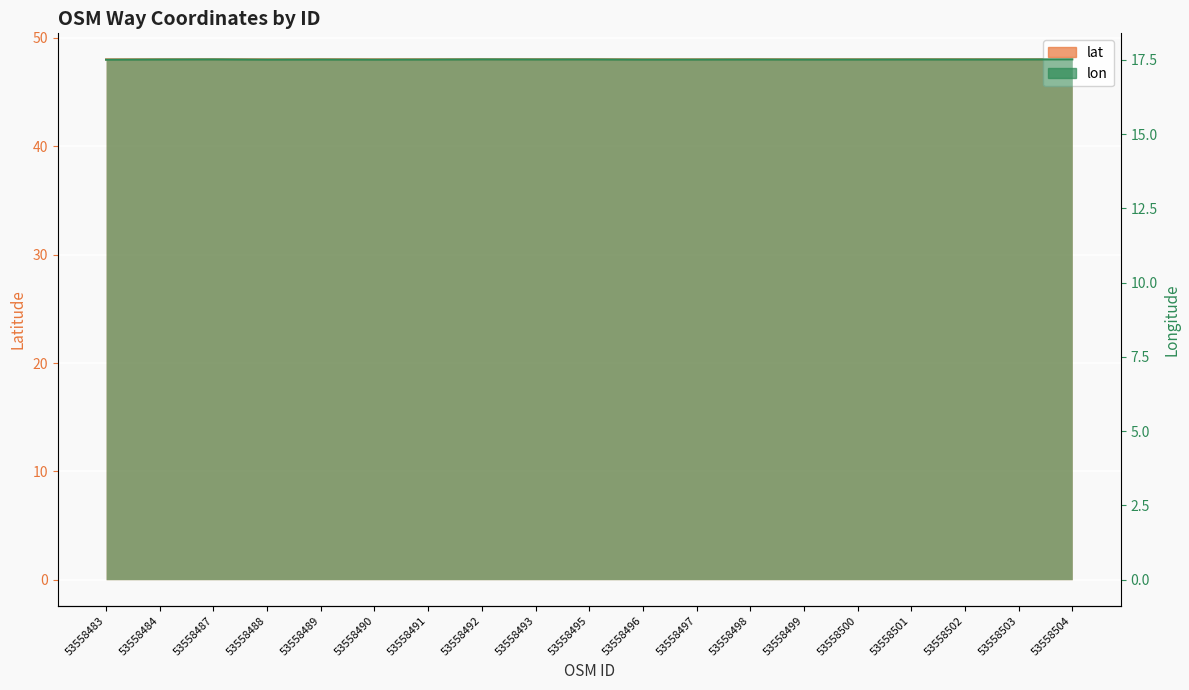

The lon series shows 4.0 at 53558489. True or false?

False